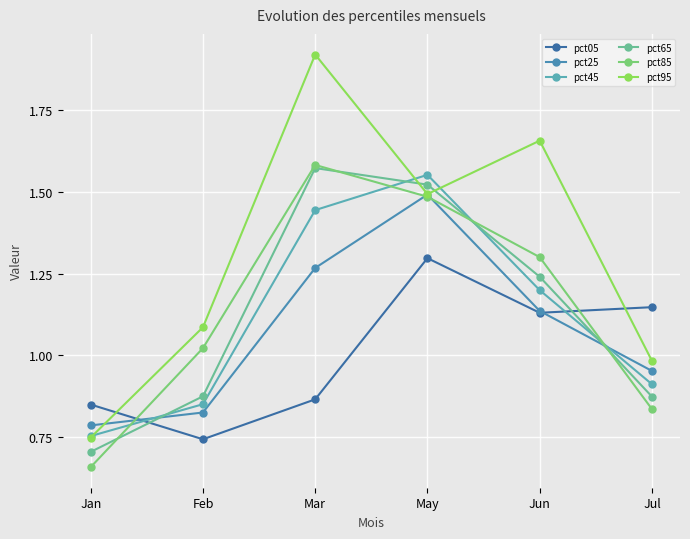

Reading left to right, what are all the values shown in this chart?

pct05: Jan=0.8	Feb=0.7	Mar=0.9	May=1.3	Jun=1.1	Jul=1.1
pct25: Jan=0.8	Feb=0.8	Mar=1.3	May=1.5	Jun=1.1	Jul=1.0
pct45: Jan=0.8	Feb=0.9	Mar=1.4	May=1.6	Jun=1.2	Jul=0.9
pct65: Jan=0.7	Feb=0.9	Mar=1.6	May=1.5	Jun=1.2	Jul=0.9
pct85: Jan=0.7	Feb=1.0	Mar=1.6	May=1.5	Jun=1.3	Jul=0.8
pct95: Jan=0.7	Feb=1.1	Mar=1.9	May=1.5	Jun=1.7	Jul=1.0